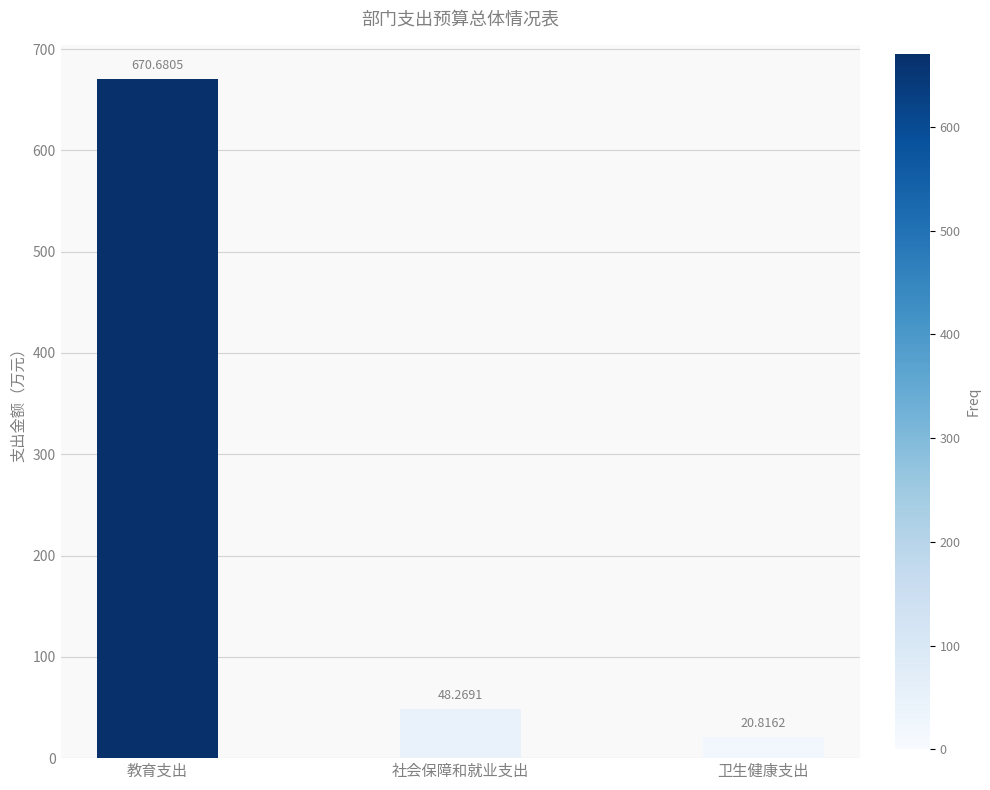

What is the sum of all values?

739.8